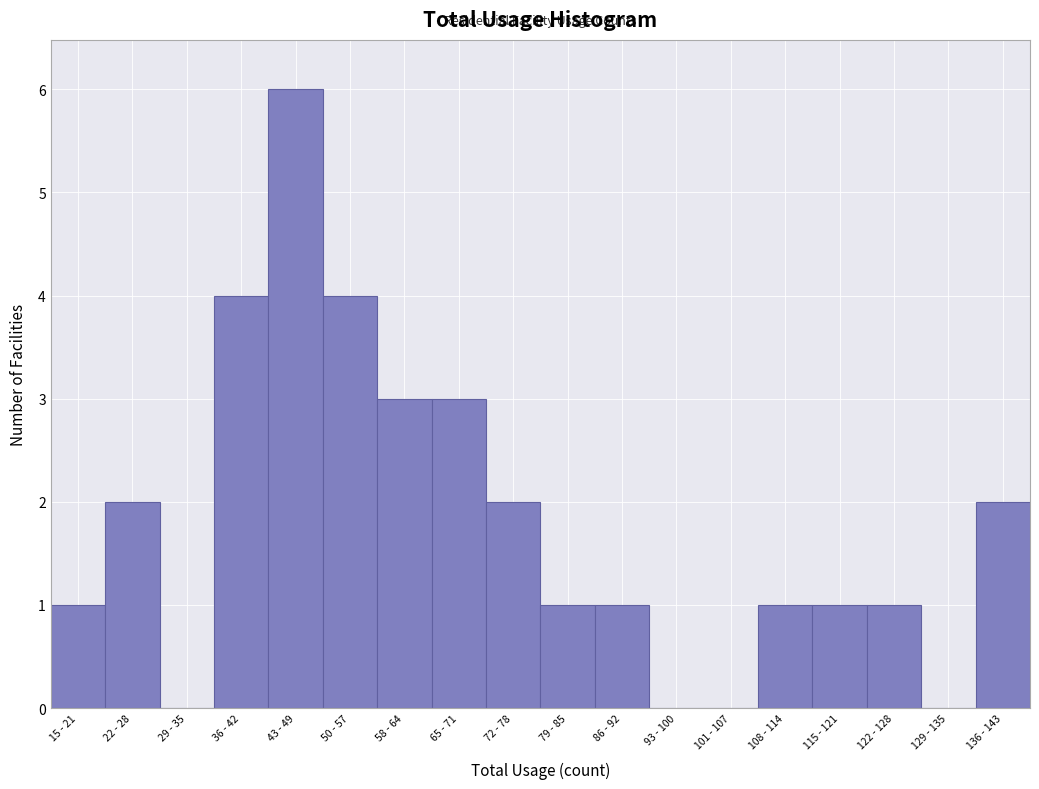

Reading left to right, what are all the values shown in this chart?

15 - 21=1	22 - 28=2	29 - 35=0	36 - 42=4	43 - 49=6	50 - 57=4	58 - 64=3	65 - 71=3	72 - 78=2	79 - 85=1	86 - 92=1	93 - 100=0	101 - 107=0	108 - 114=1	115 - 121=1	122 - 128=1	129 - 135=0	136 - 143=2